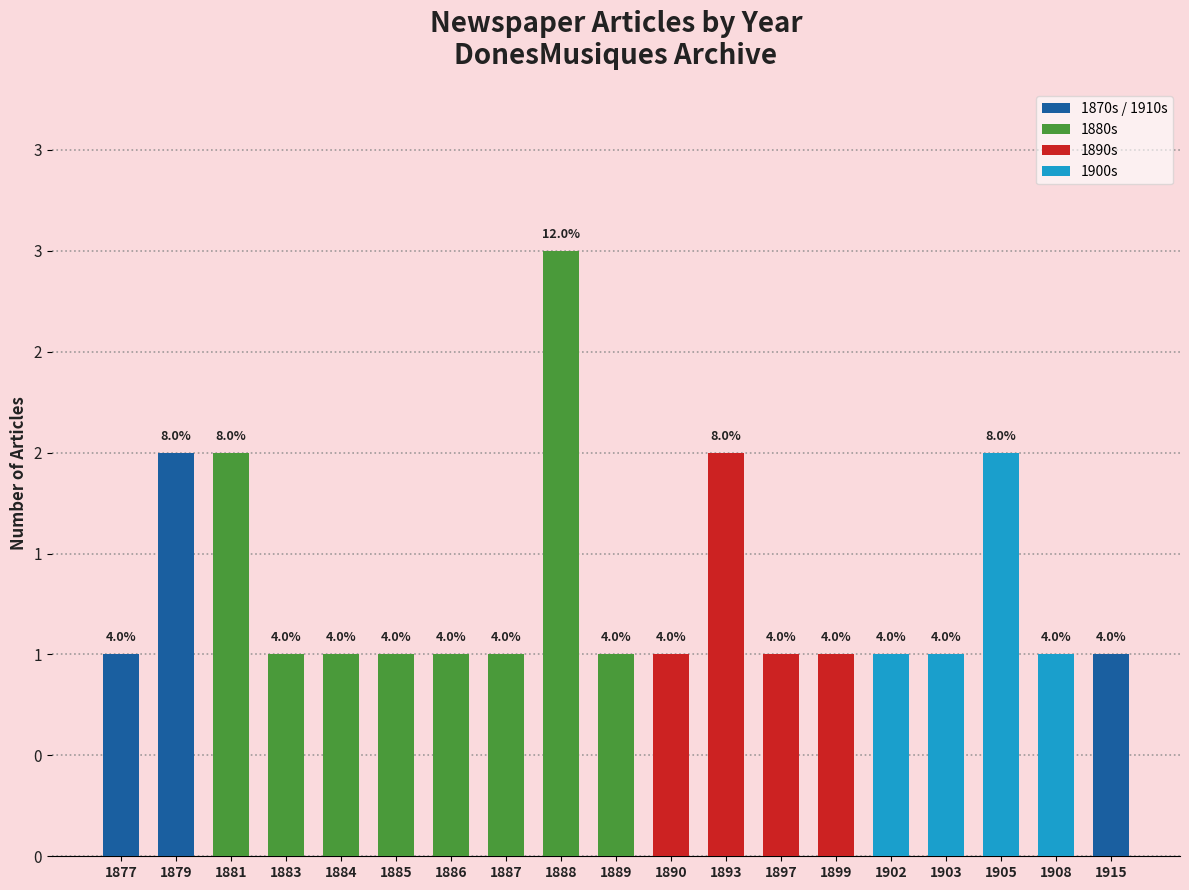

Count the values in the range 1 to 2.

18